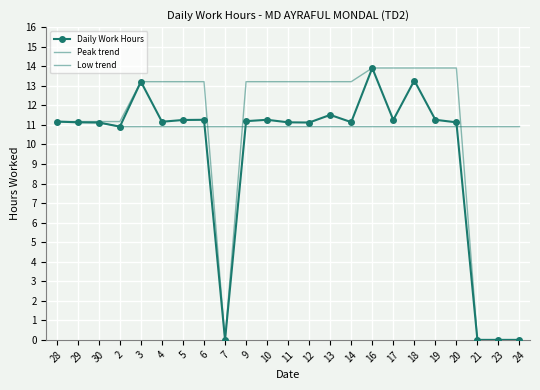

What is the difference between the maximum and second lowest values in the Daily Work Hours series?

13.9